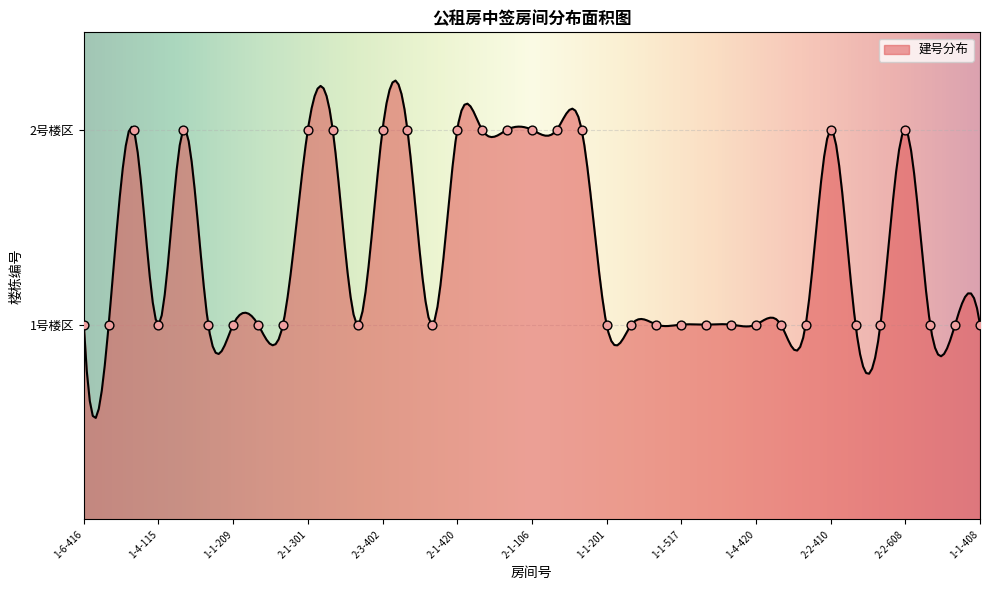

What is the ratio of the value at 1-1-408 to the value at 1-1-323?

1.0